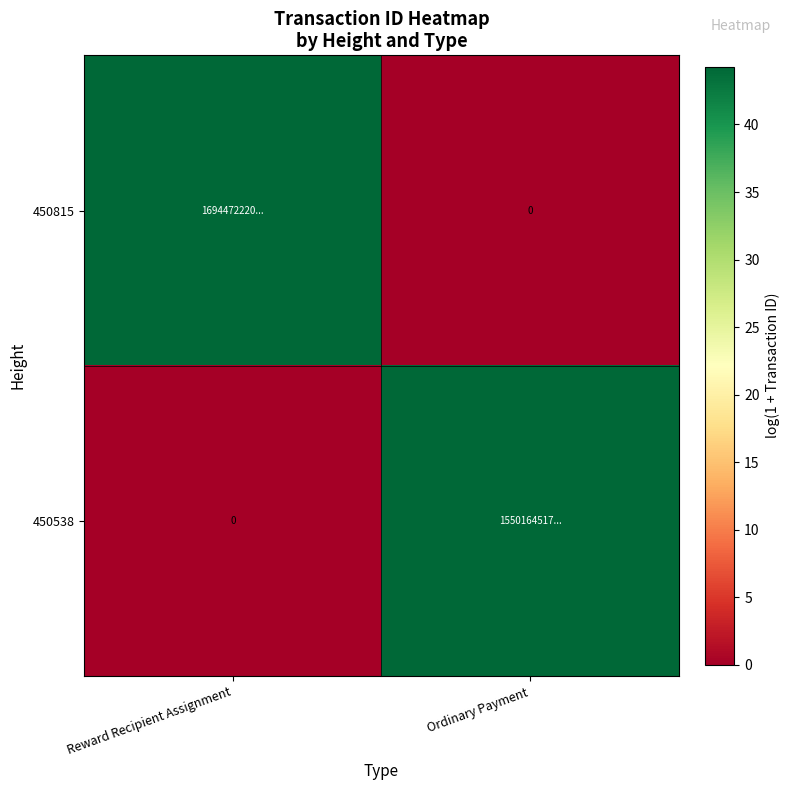

Rank the series by their average value, from highest to lowest.

450815, 450538